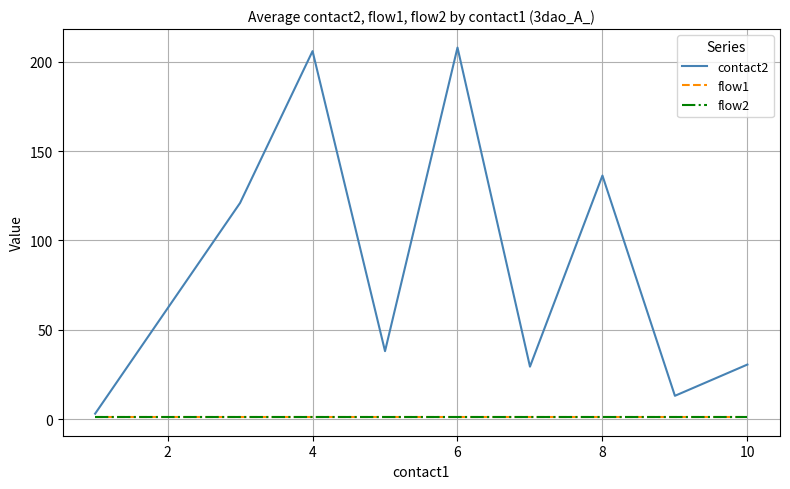

Does the chart display data point markers on the line(s)?

No